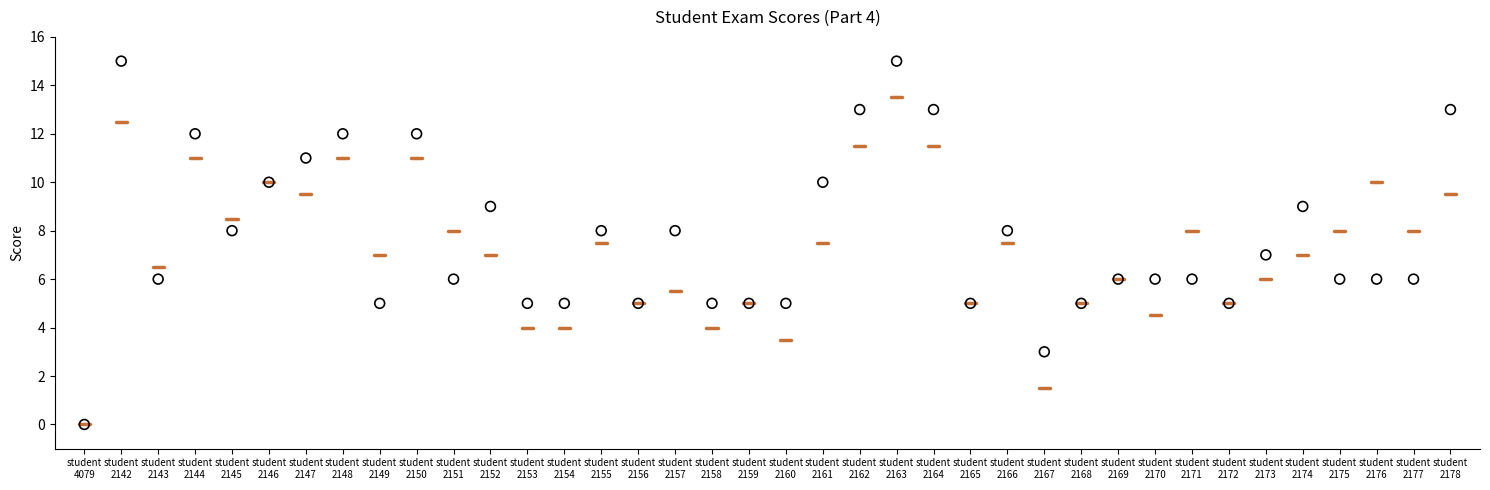

What is the range of Y values (max minus min)?

15